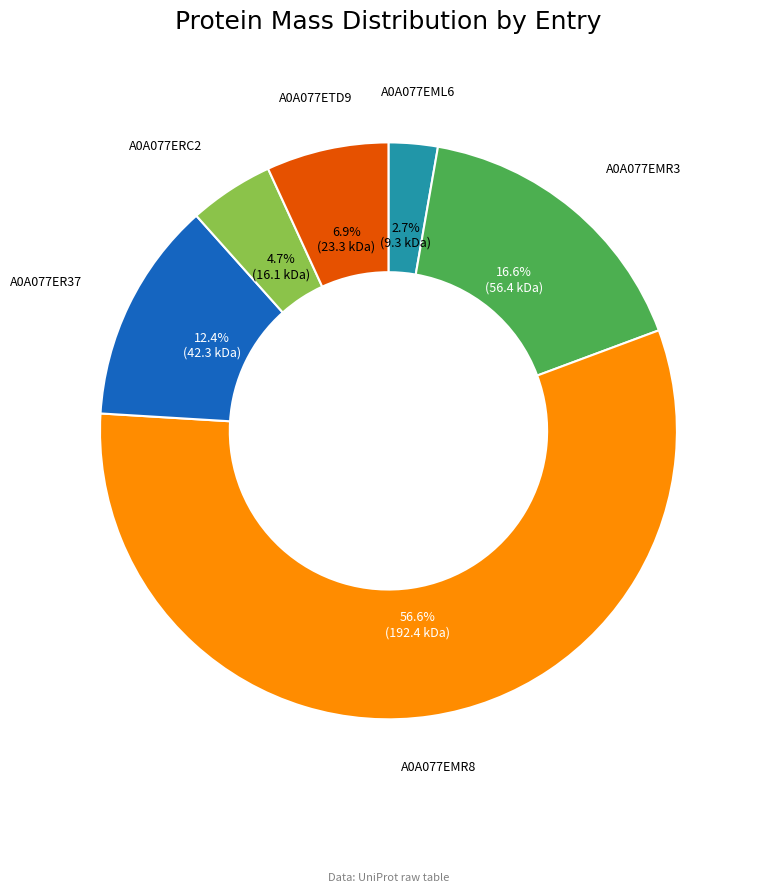

Does any single category account for the majority?

Yes